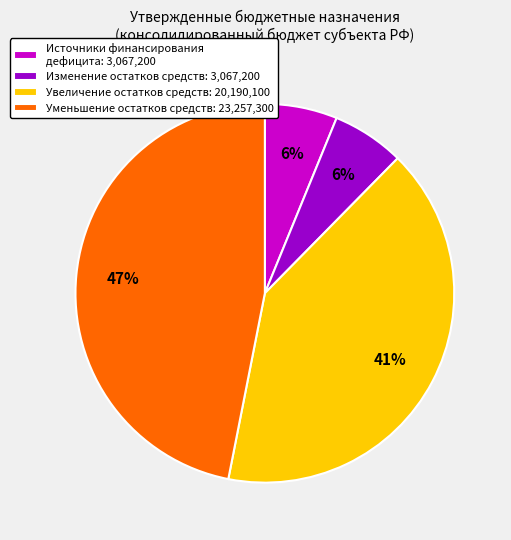

Is it true that Уменьшение остатков средств: 23,257,300 is 57% of the pie?

False